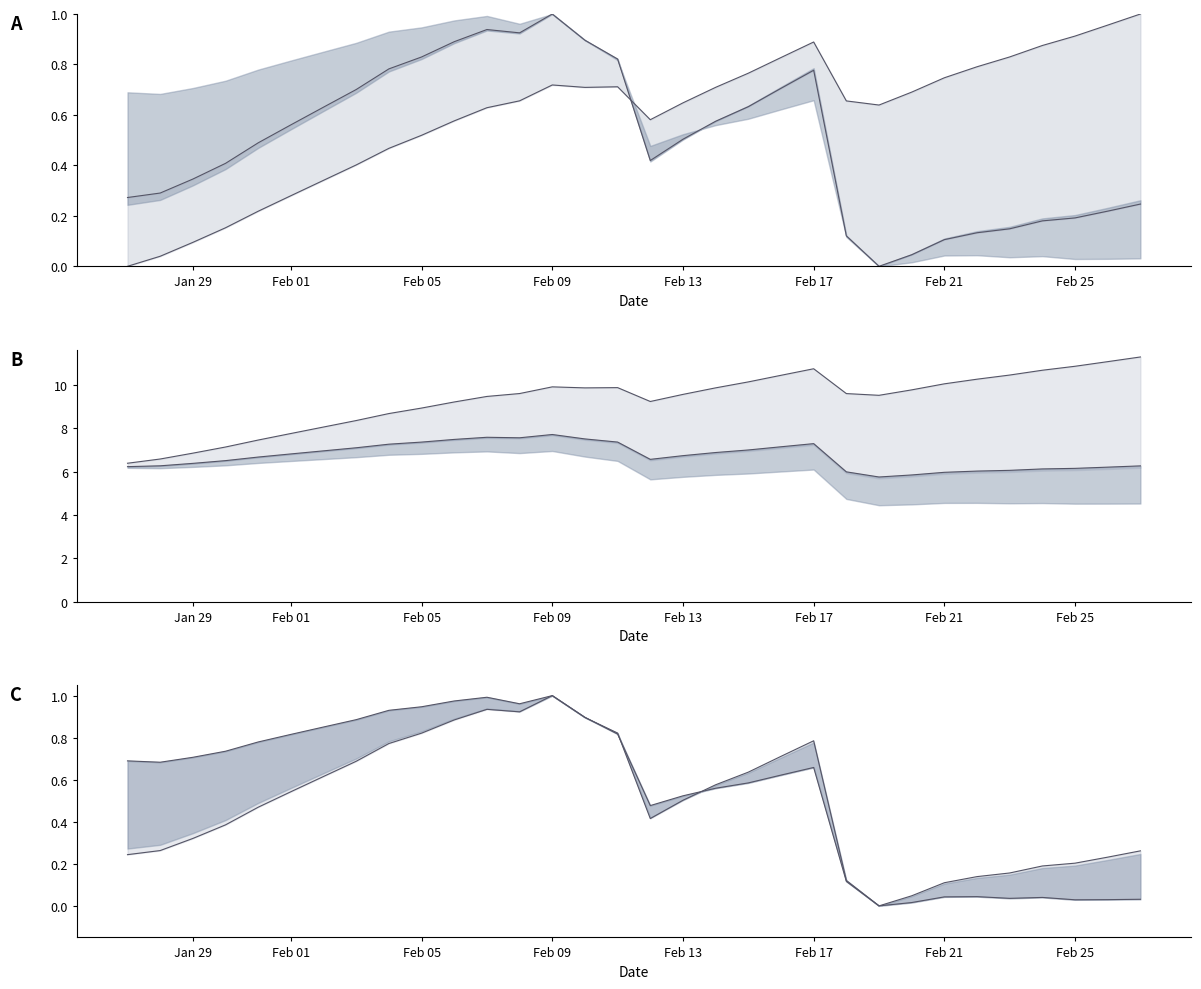

At how many categories does at least one series exceed 7?

29